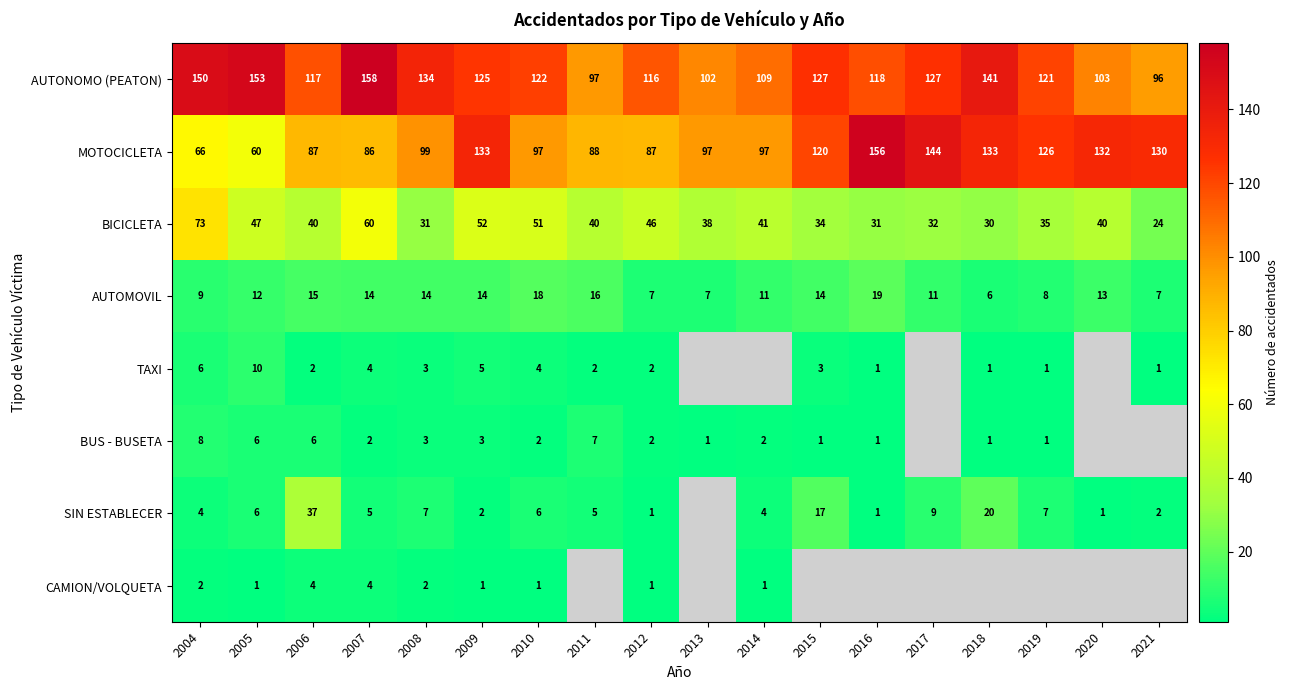

What is the sum of the BICICLETA values at 2021 and 2007?

84